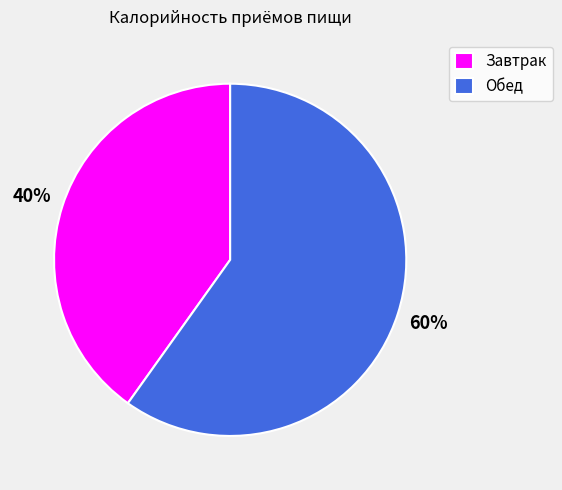

Which slice is the smallest?

Завтрак